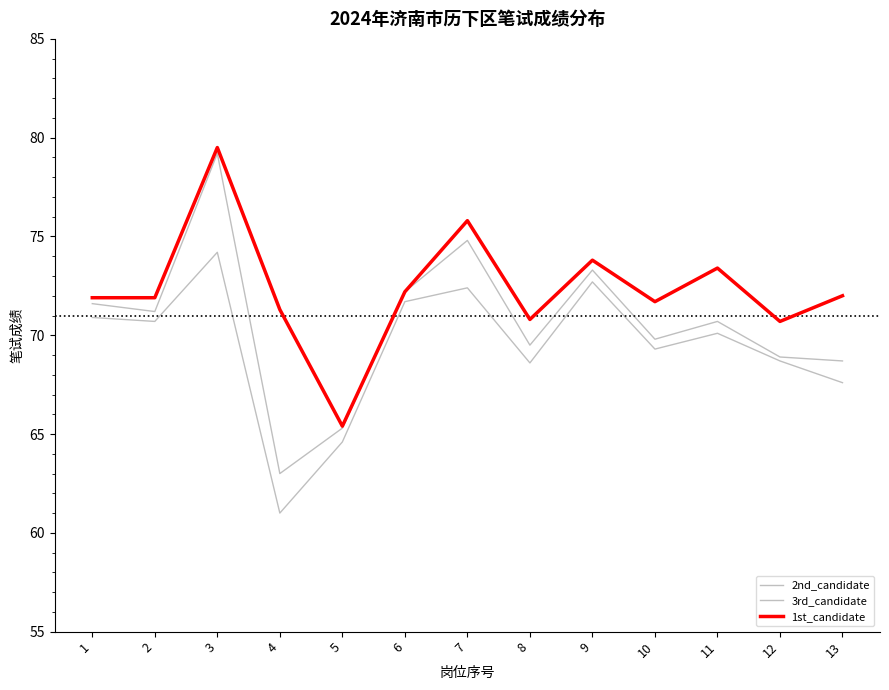

Does the chart have visible grid lines?

No